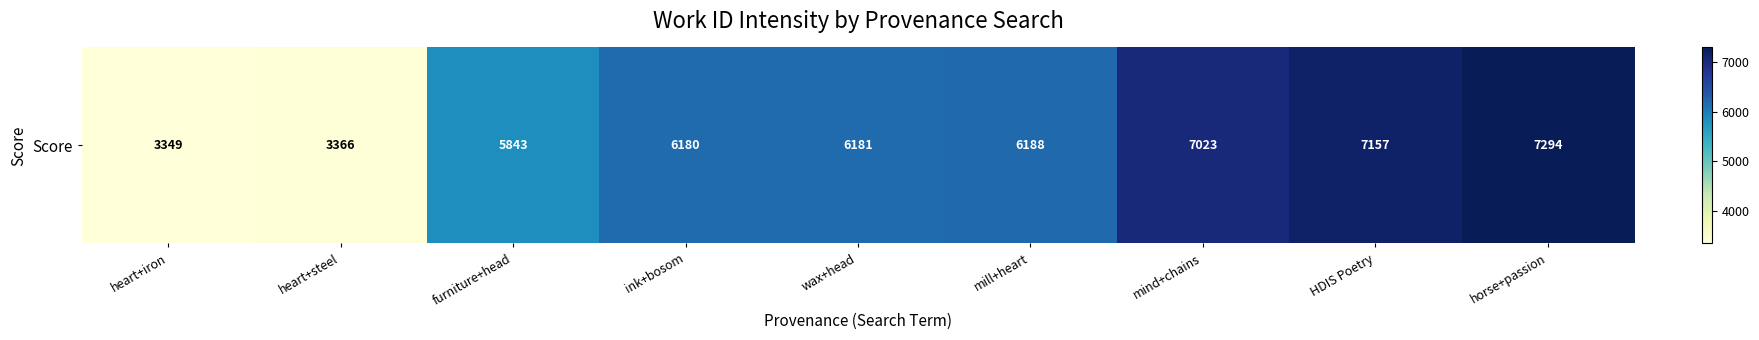

What is the maximum value shown in the chart?

7294